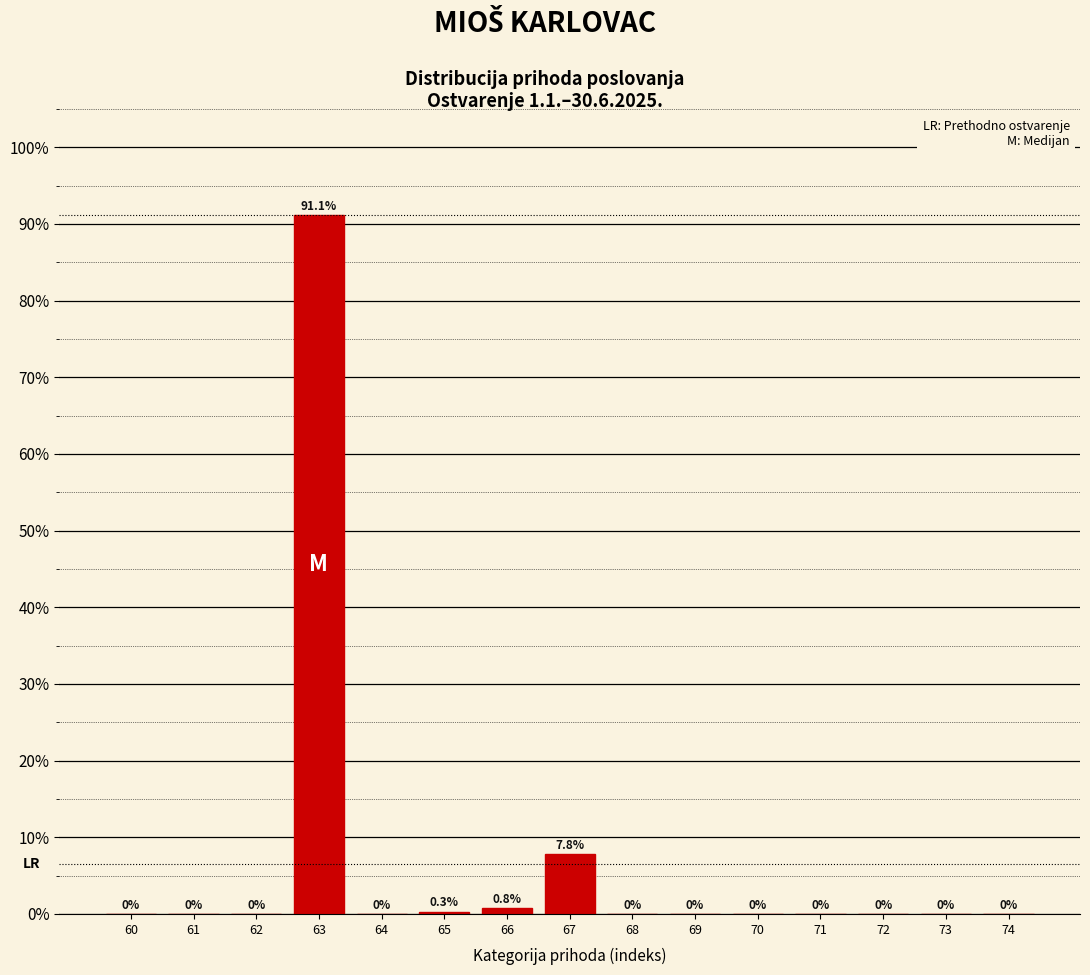

What is the greatest value displayed?

91.1